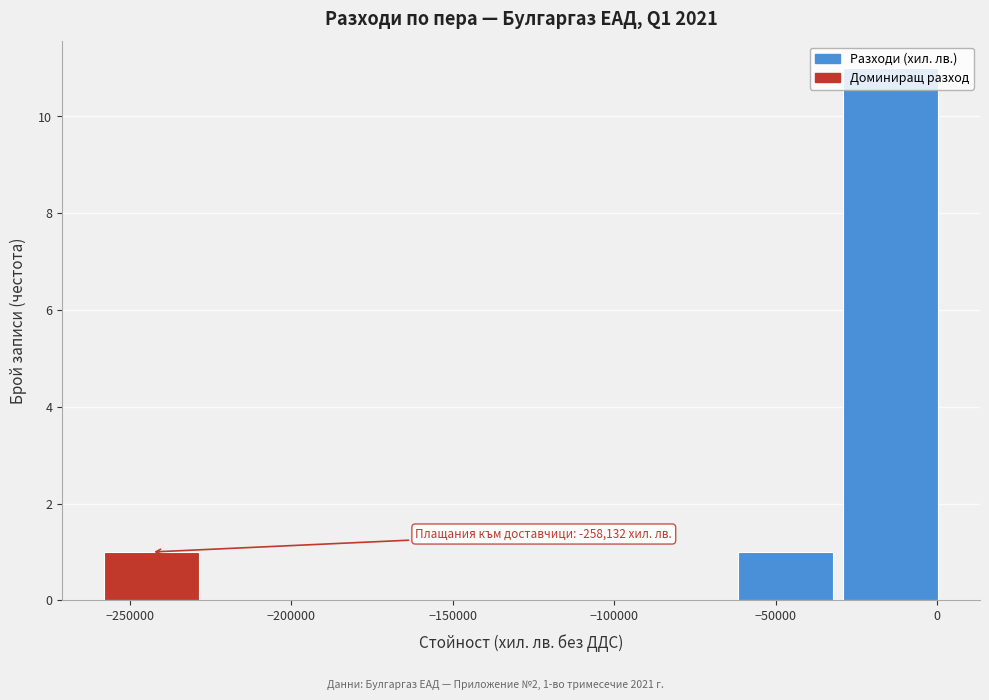

Over which range of the x-axis is the bar tallest?

-30000 to 5000